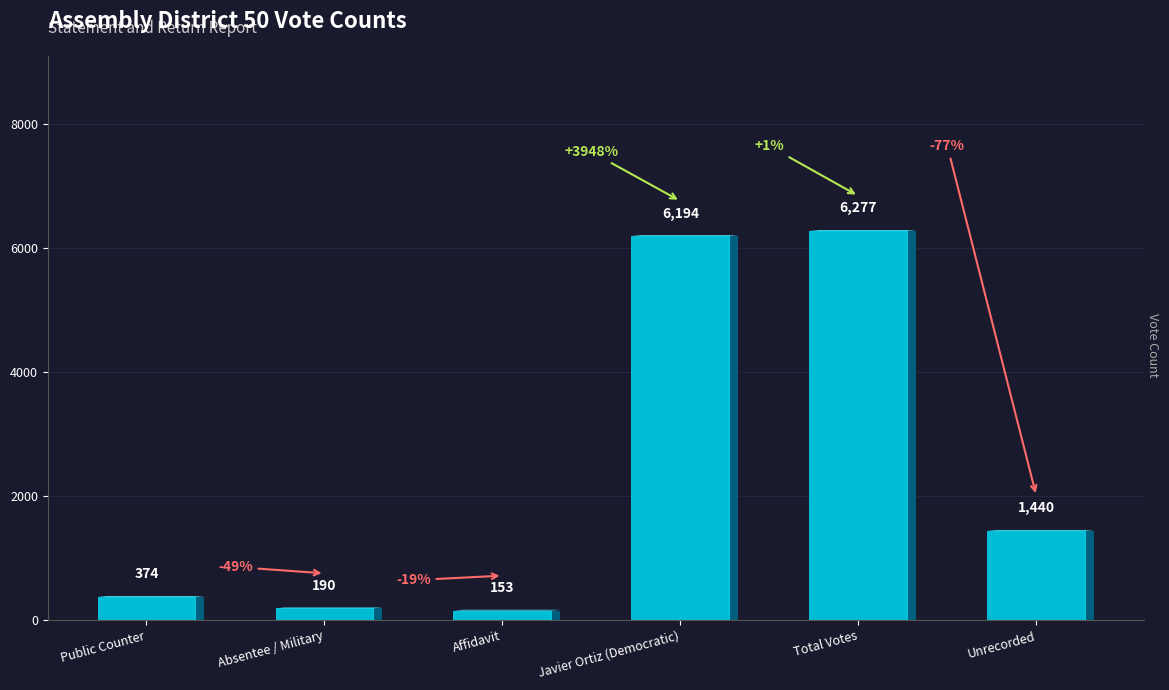

List the labels in order of value, largest first.

Total Votes, Javier Ortiz (Democratic), Unrecorded, Public Counter, Absentee / Military, Affidavit